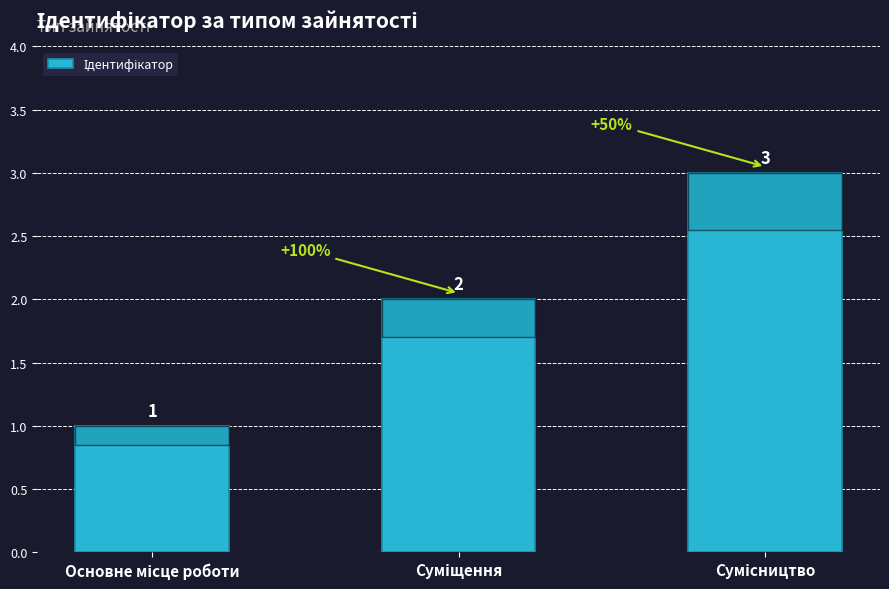

What is the value of the 3rd bar from the left?

3